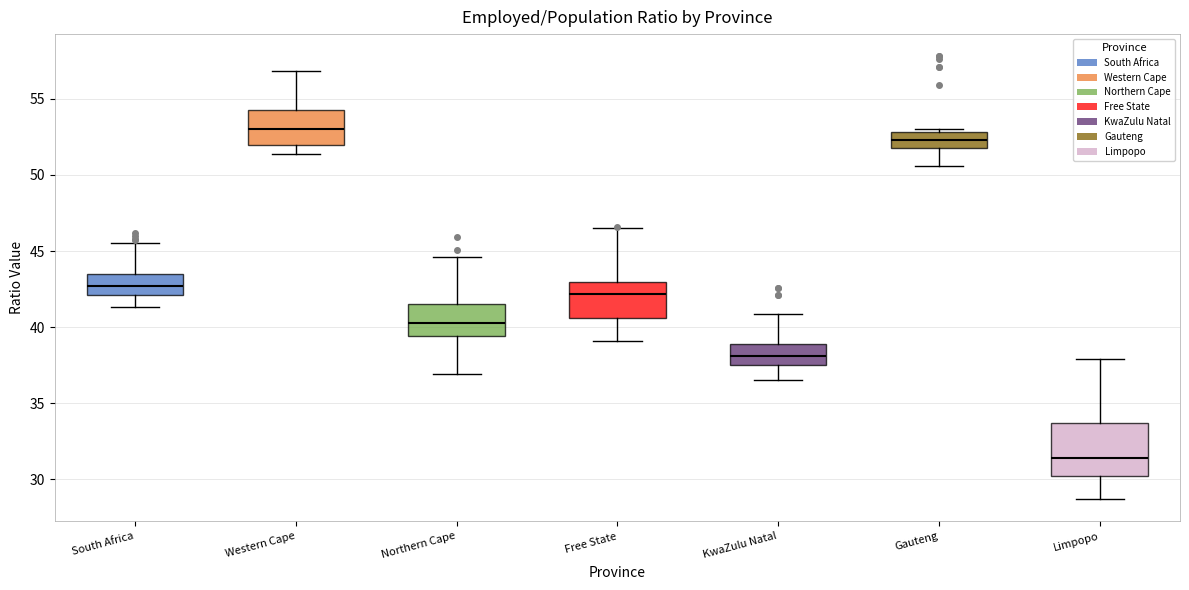

Reading left to right, read every box against the y-axis: the position of its median line, the range the box covers, and the ends of its whiskers. The values are not printed on the chart, so give them approximately, as read against the axis.

South Africa: median 42.5, box 42.0 to 43.5, whiskers 41.5 to 45.5
Western Cape: median 53.0, box 52.0 to 54.5, whiskers 51.5 to 57.0
Northern Cape: median 40.5, box 39.5 to 41.5, whiskers 37.0 to 44.5
Free State: median 42.0, box 40.5 to 43.0, whiskers 39.0 to 46.5
KwaZulu Natal: median 38.0, box 37.5 to 39.0, whiskers 36.5 to 41.0
Gauteng: median 52.5, box 52.0 to 53.0, whiskers 50.5 to 53.0 (just above the box's upper edge)
Limpopo: median 31.5, box 30.0 to 33.5, whiskers 28.5 to 38.0